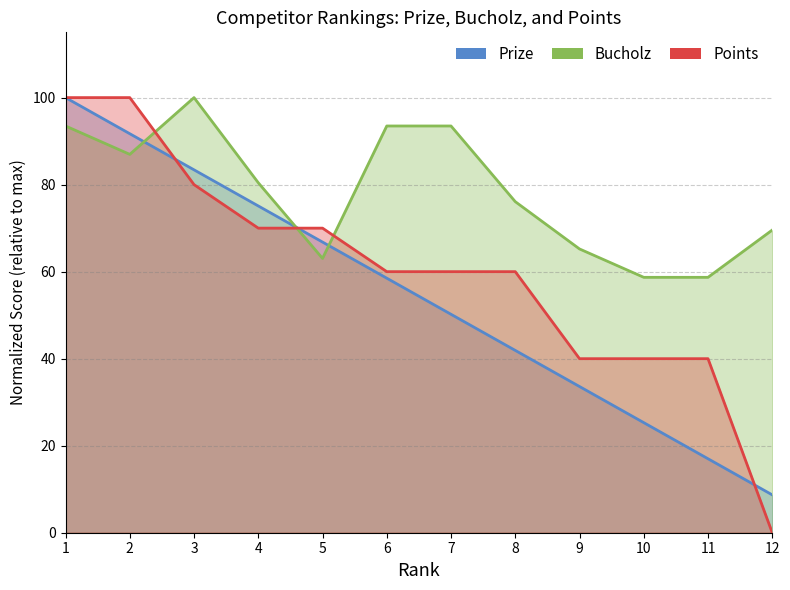

What is the approximate value of Bucholz at 9?

65.2